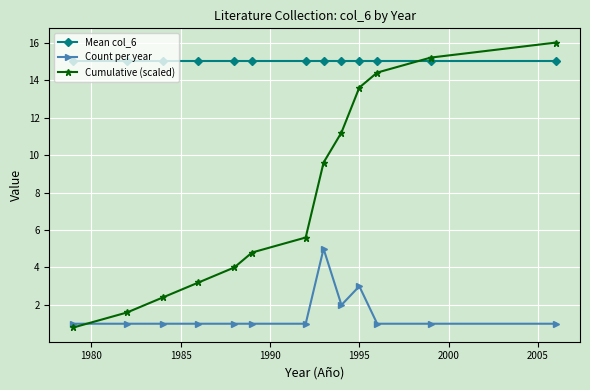

Count the number of data series in this chart.

3